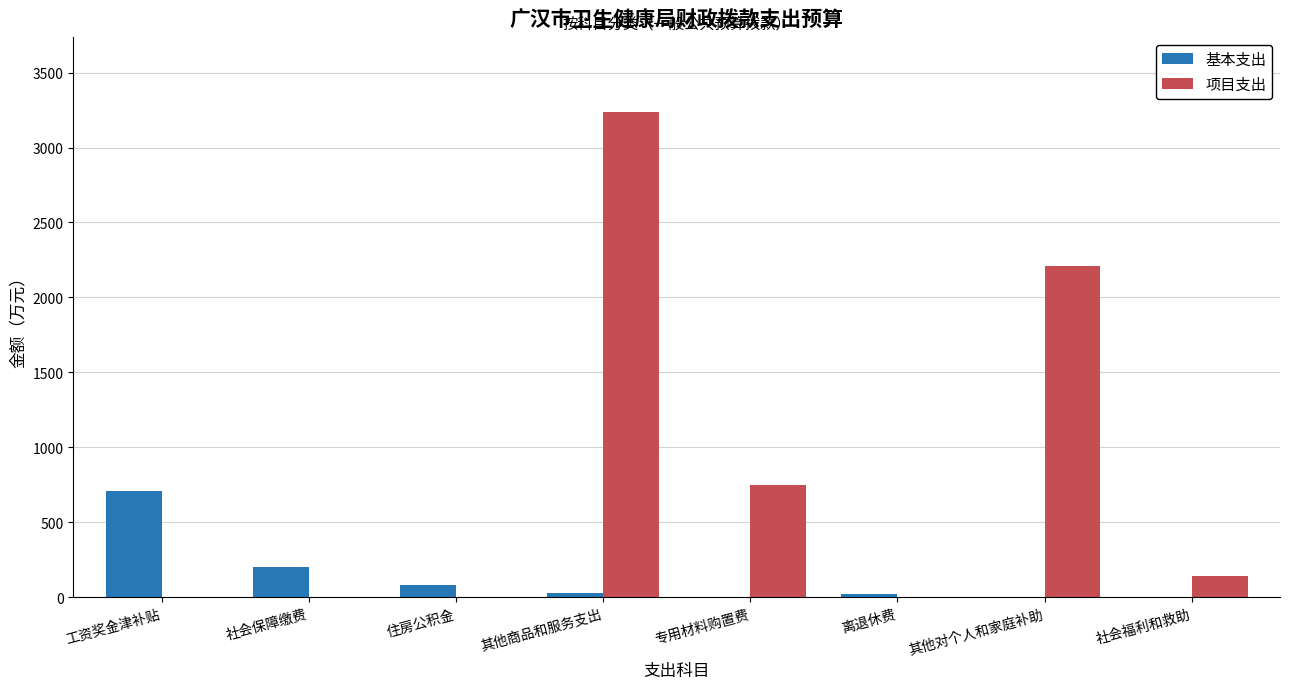

How many distinct data groups are displayed?

2